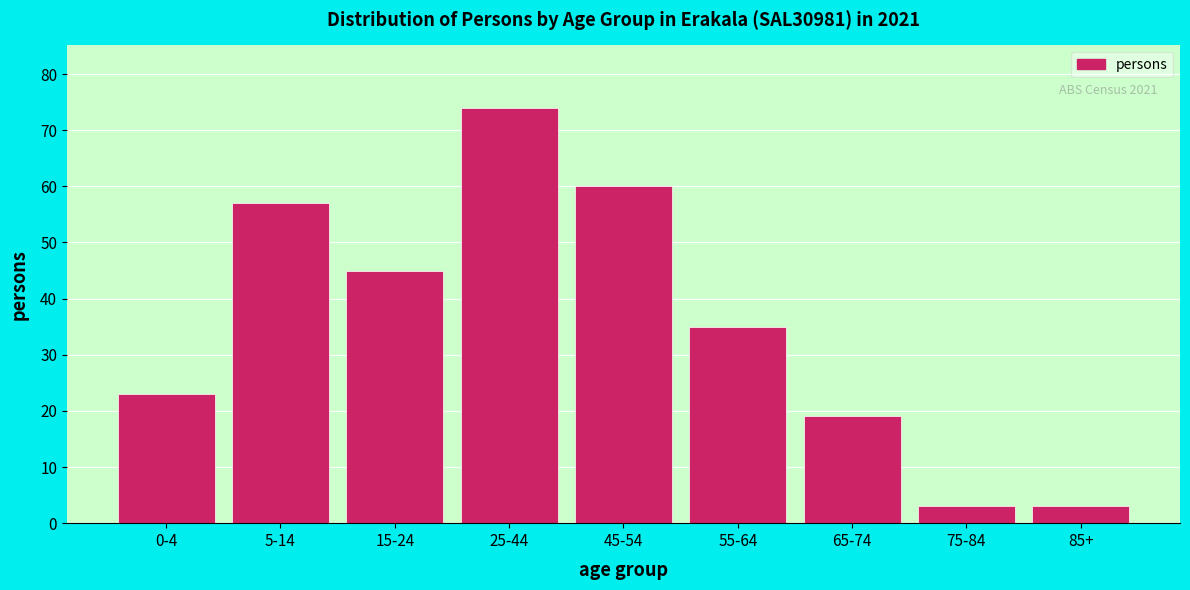

Reading left to right, list all the values displayed in this chart.

23	57	45	74	60	35	19	3	3